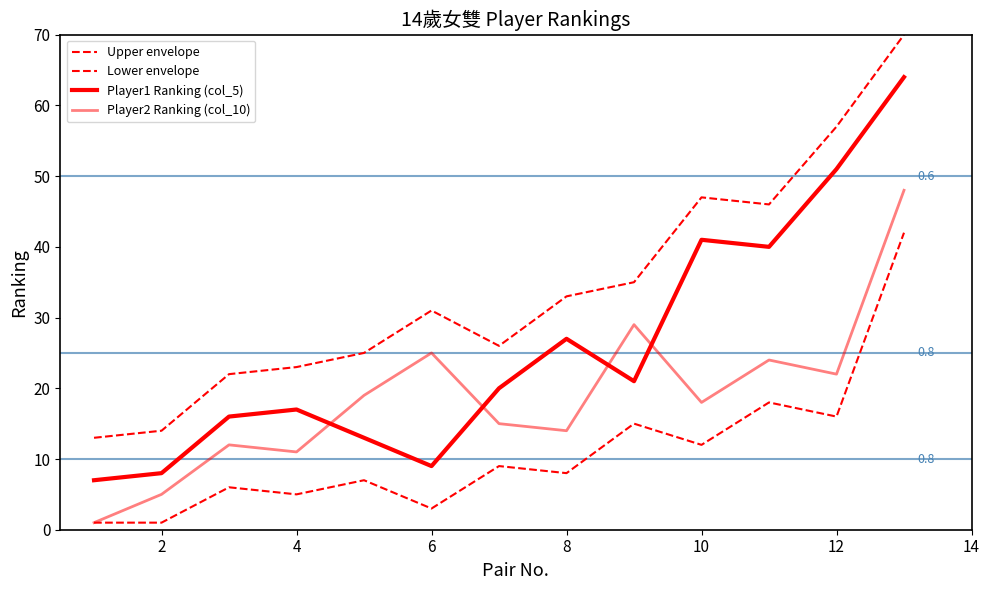

Is this an area chart (filled region under the line)?

No